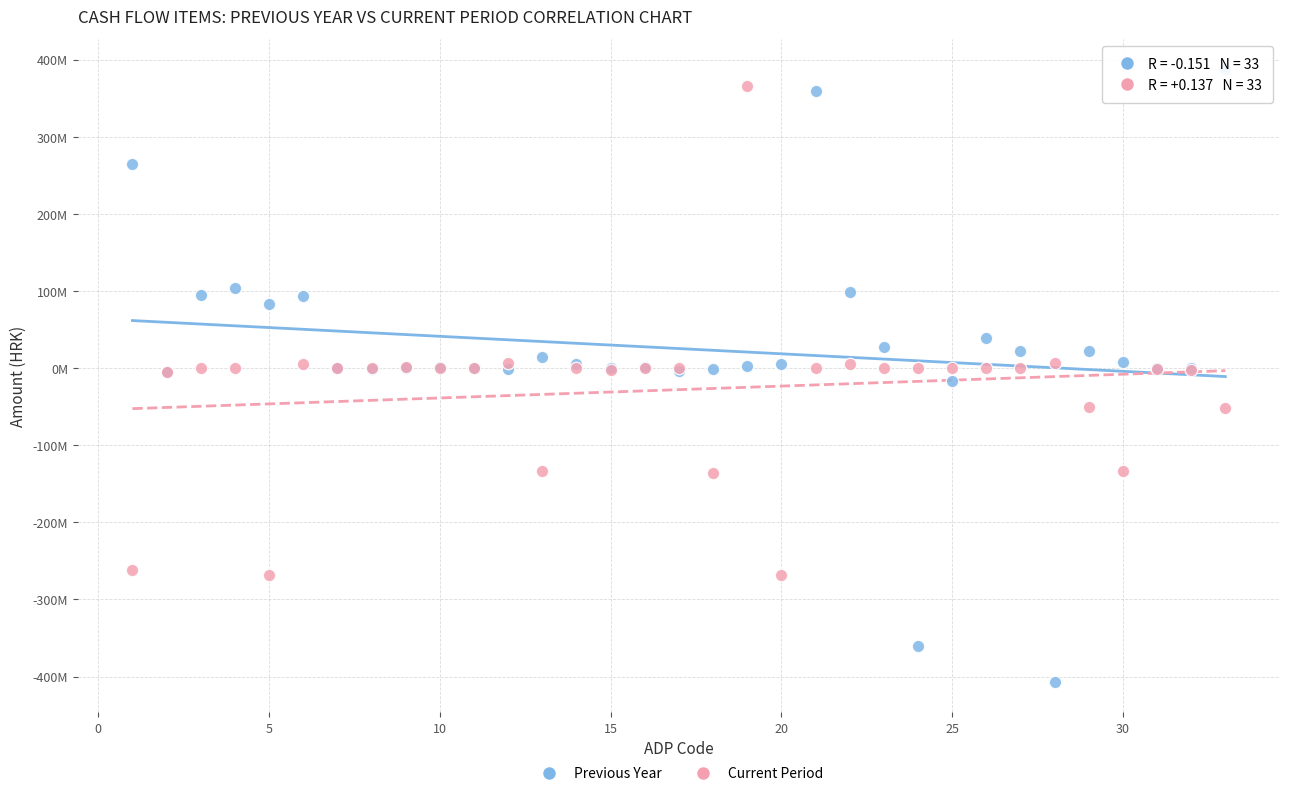

Which series contains the lowest Y value?

Previous Year